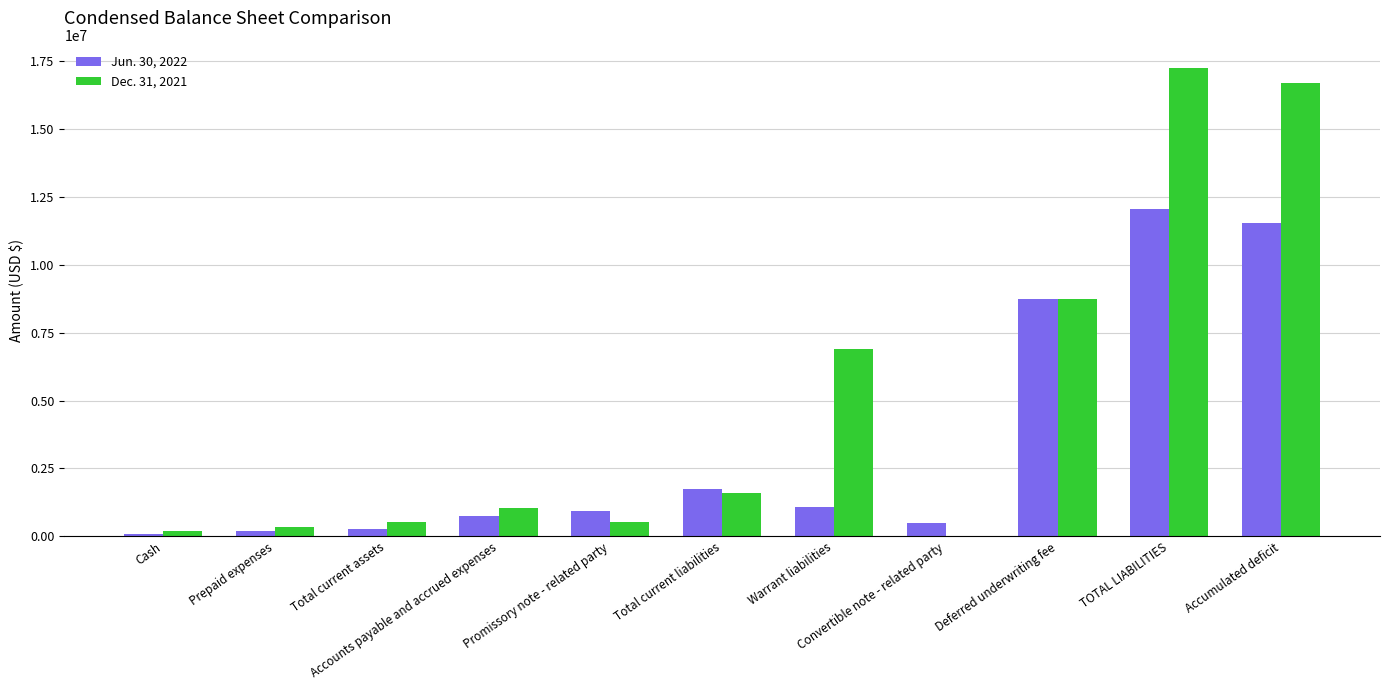

What is the difference between the maximum and minimum values in the Jun. 30, 2022 series?

11979598